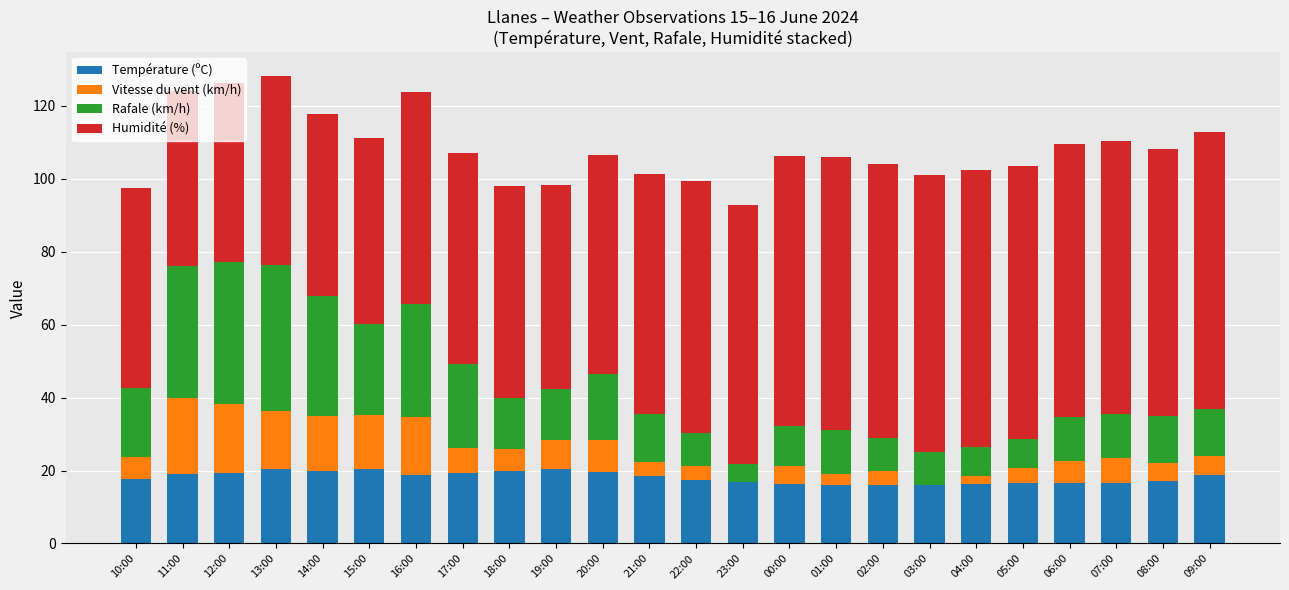

What are all the series names shown in the legend?

Température (ºC), Vitesse du vent (km/h), Rafale (km/h), Humidité (%)